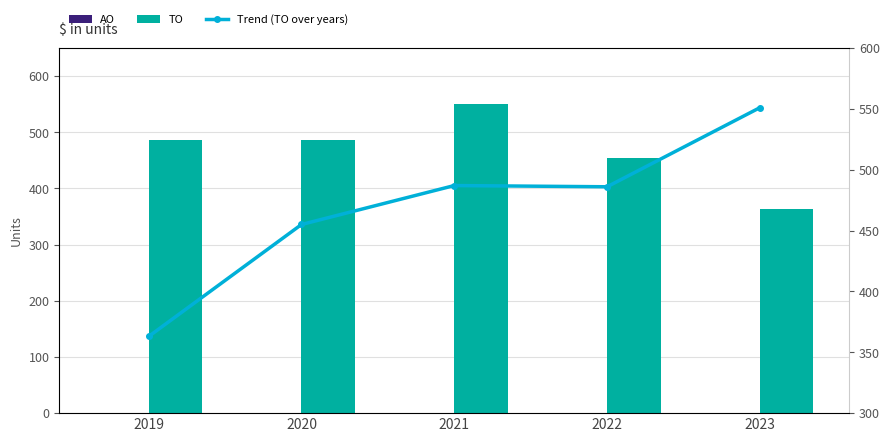

At which category is the sum across all series the highest?

2021